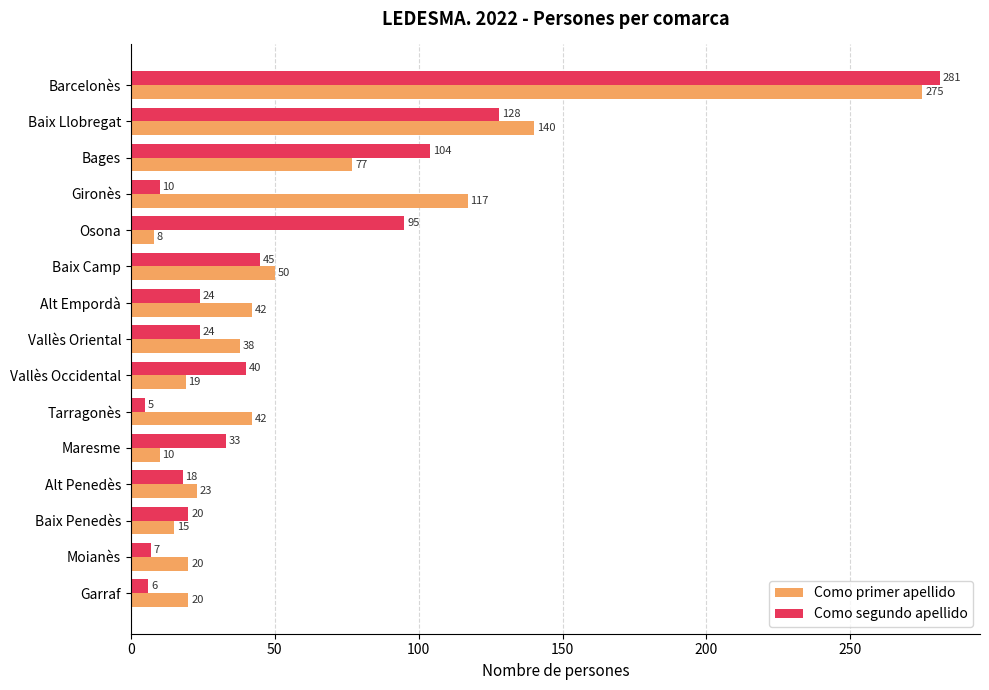

At which label is Como primer apellido closest to 141?

Baix Llobregat